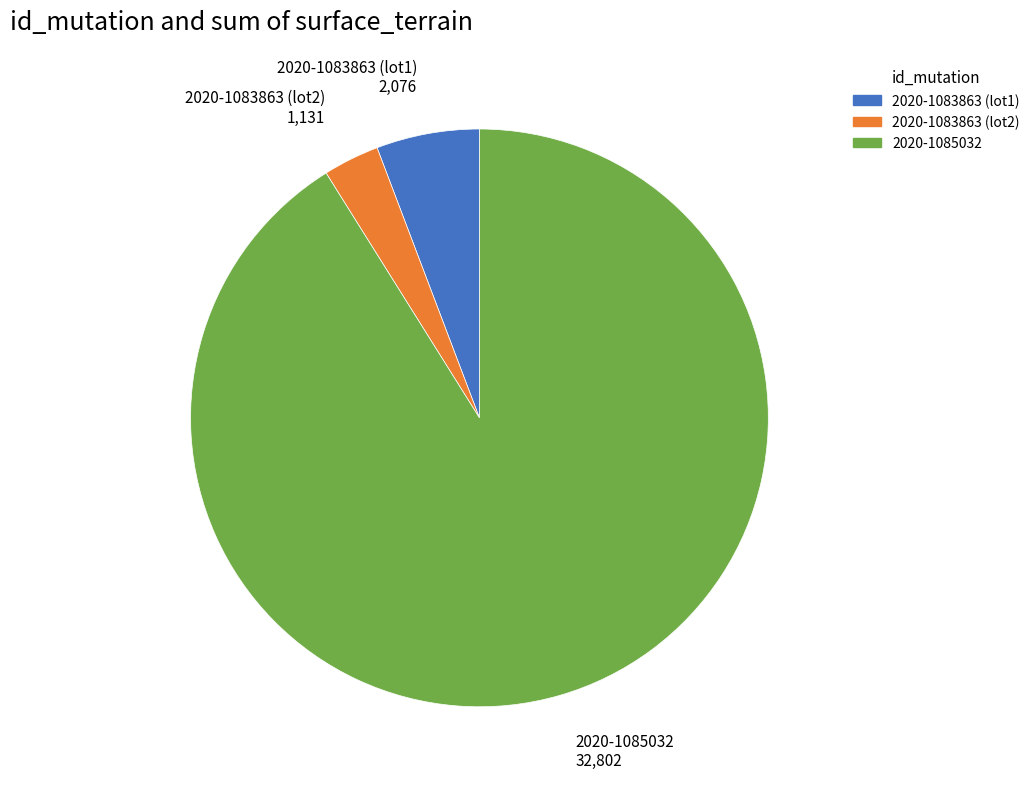

Which slice is the largest?

2020-1085032